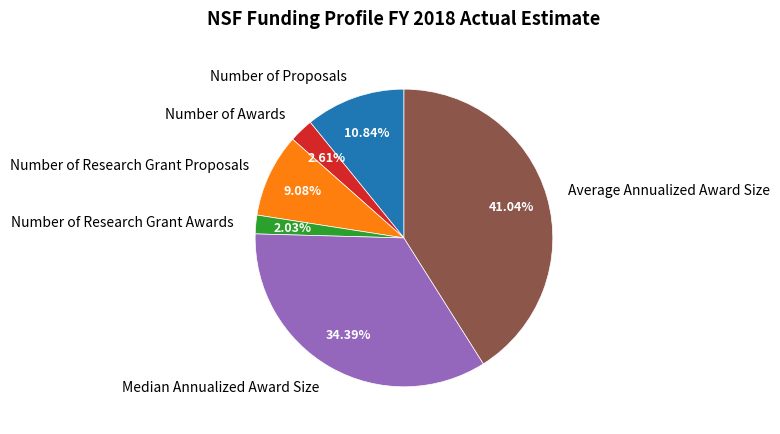

What percentage is the Number of Research Grant Awards slice, to the nearest percent?

2%